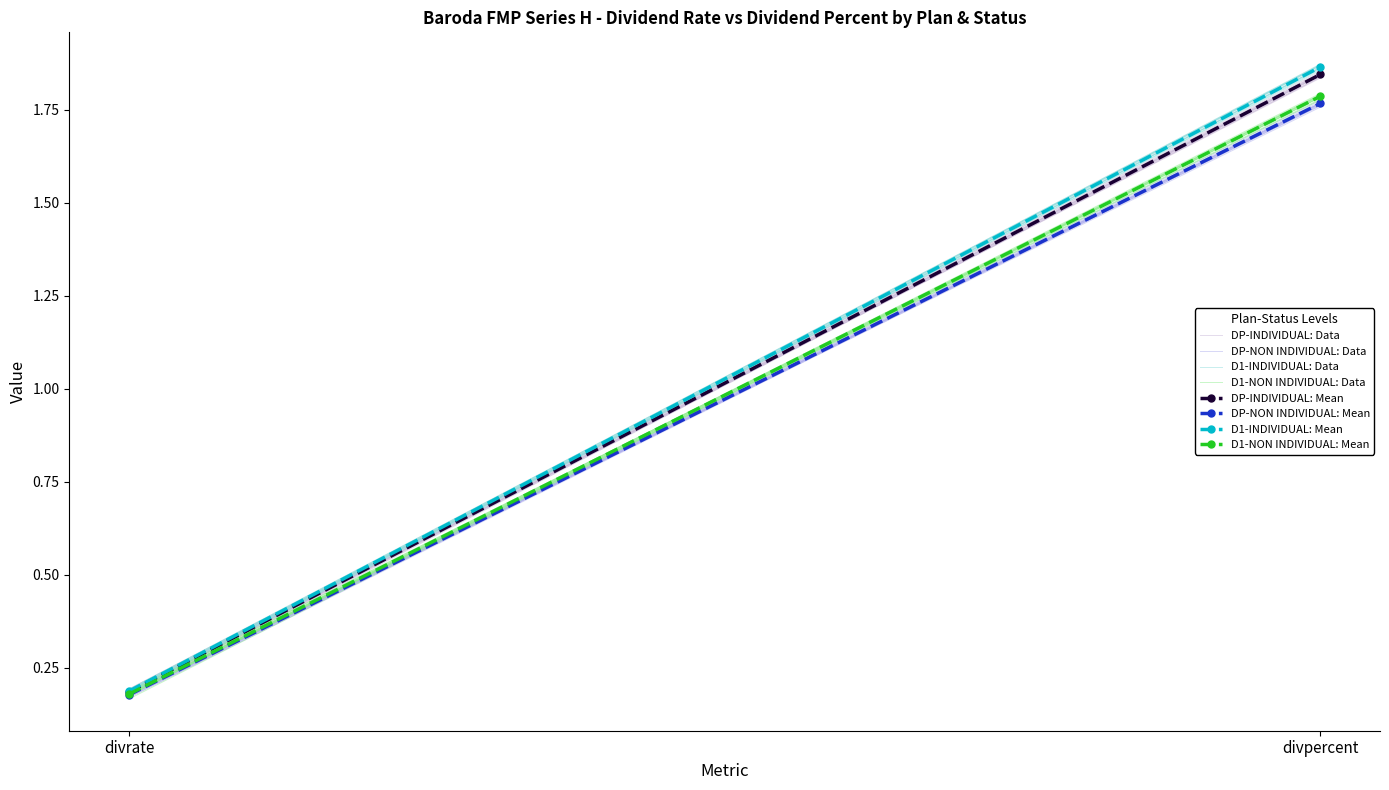

Reading left to right, transcribe all the data shown in this chart.

DP-INDIVIDUAL: divrate=0.2	divpercent=1.8
DP-NON INDIVIDUAL: divrate=0.2	divpercent=1.8
D1-INDIVIDUAL: divrate=0.2	divpercent=1.9
D1-NON INDIVIDUAL: divrate=0.2	divpercent=1.8